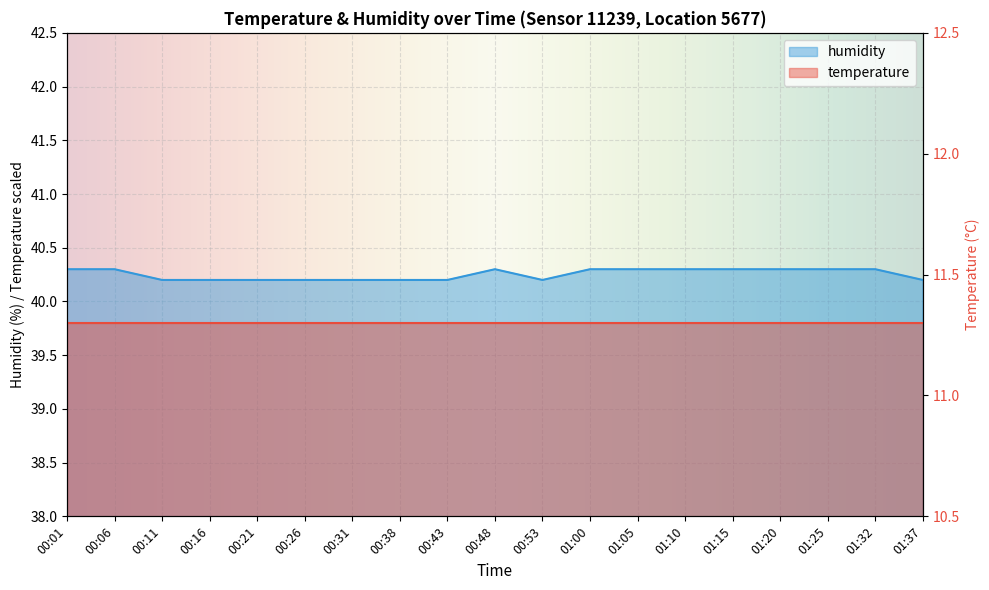

What is the label of the 9th point from the right?

00:53